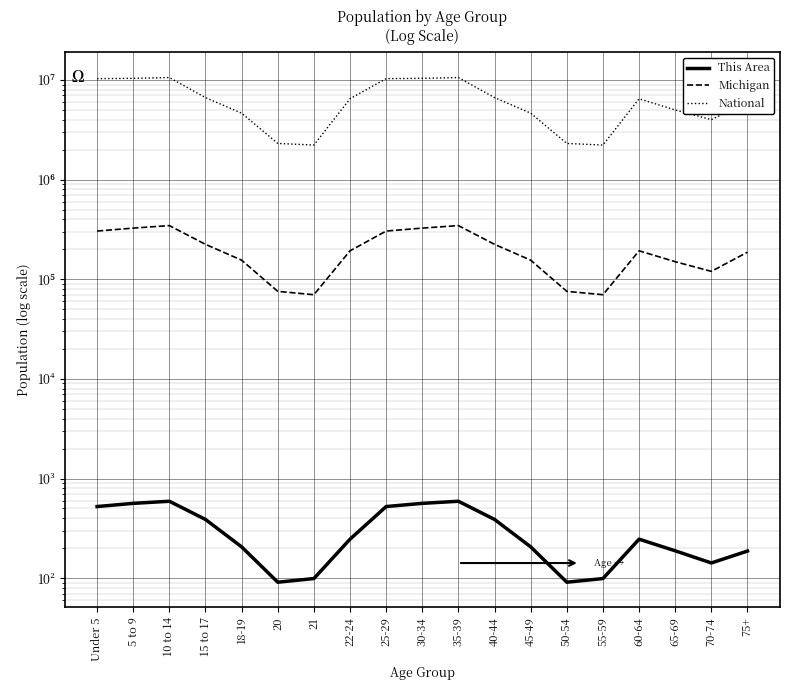

What is the difference between the highest and lowest values at 25-29?

10318904